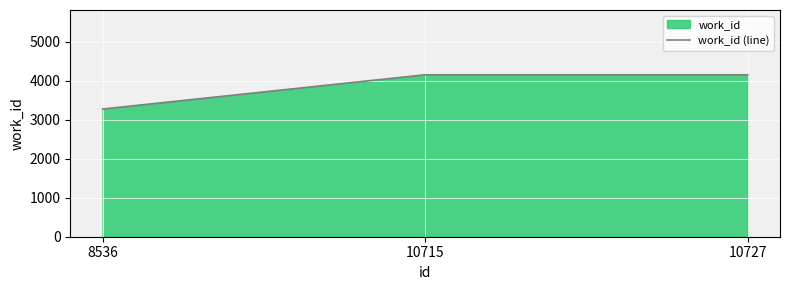

Which category has the lowest value across all series?

8536